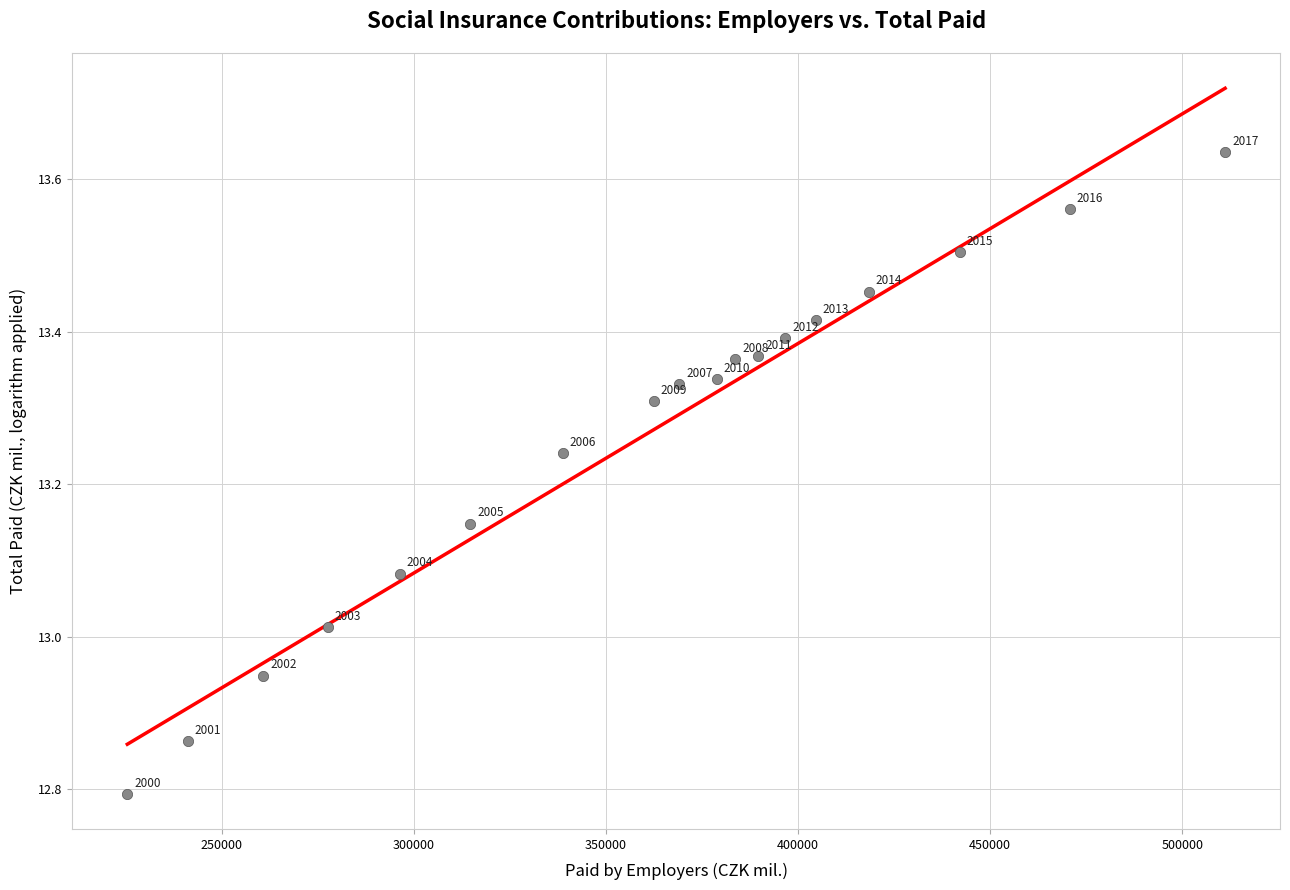

What is the range of X values (max minus min)?

285671.0